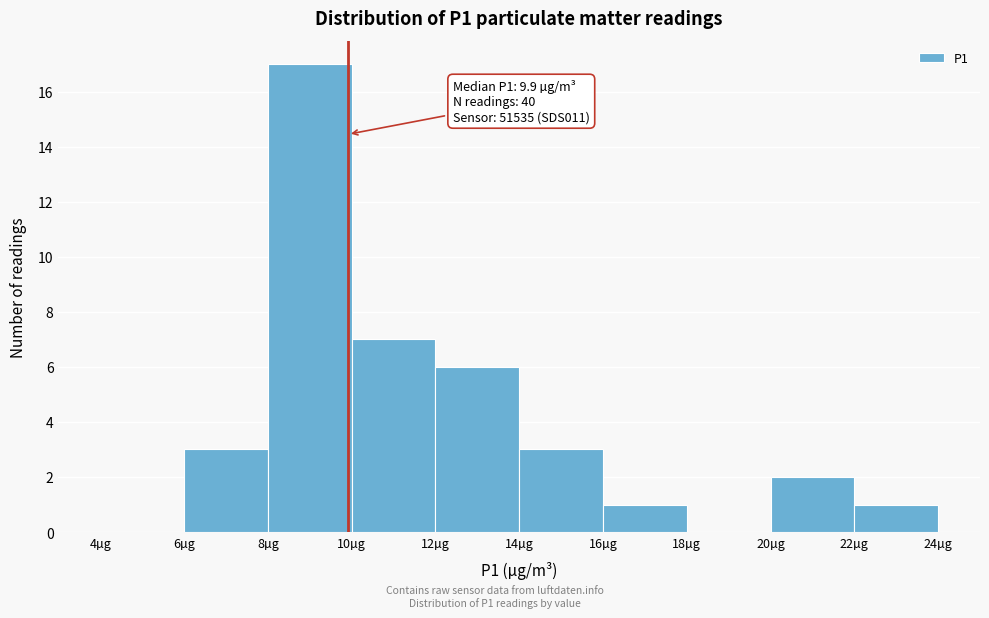

Over which range of the x-axis is the bar tallest?

8 to 10